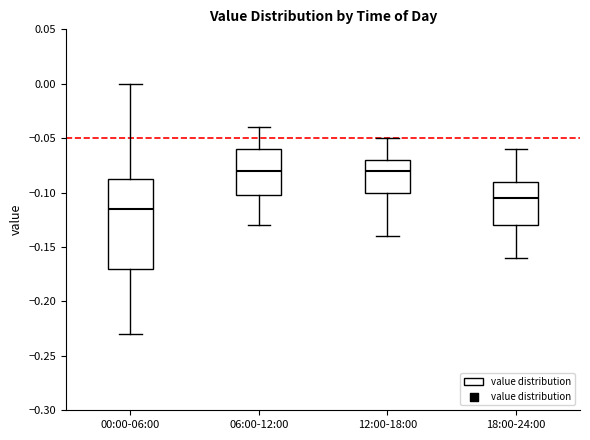

Comparing the boxes themselves (not the whiskers), which one is the tallest?

00:00-06:00